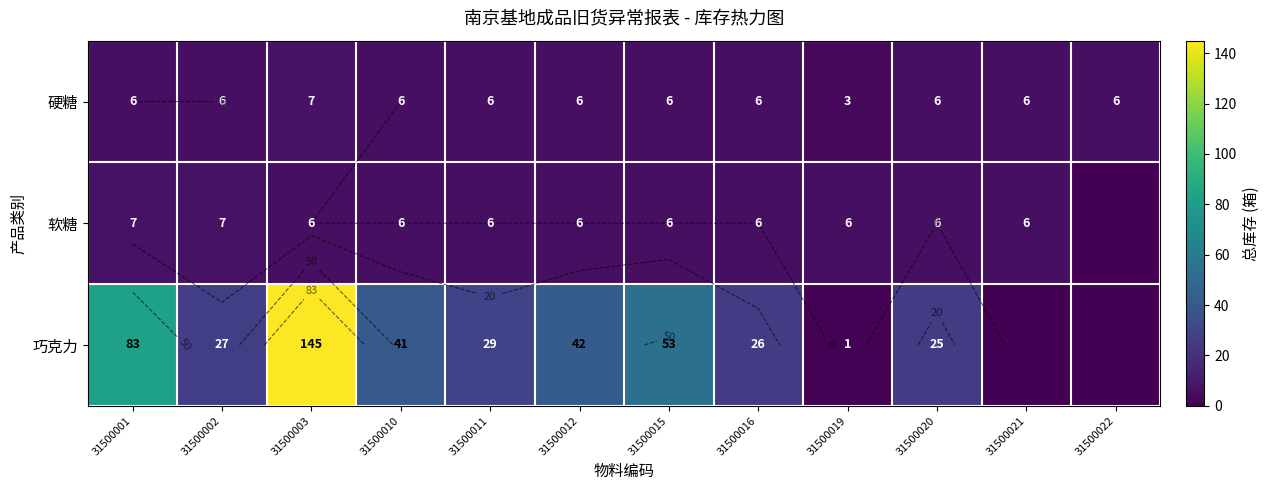

What is the sum of all 硬糖 values?

70